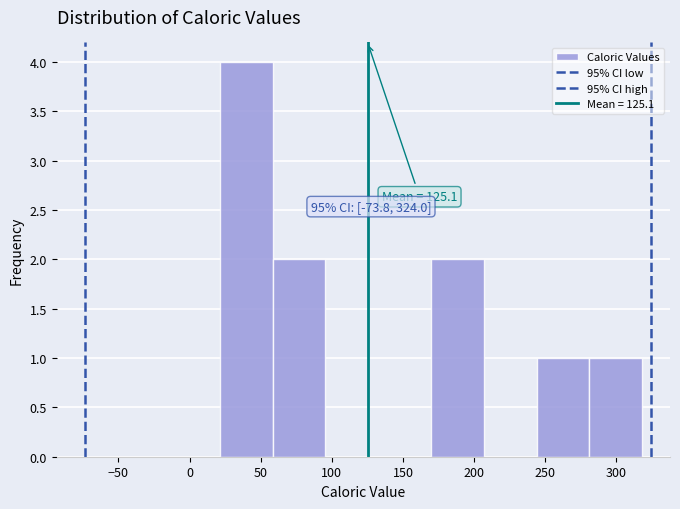

Which range on the x-axis has the tallest bar?

20 to 60